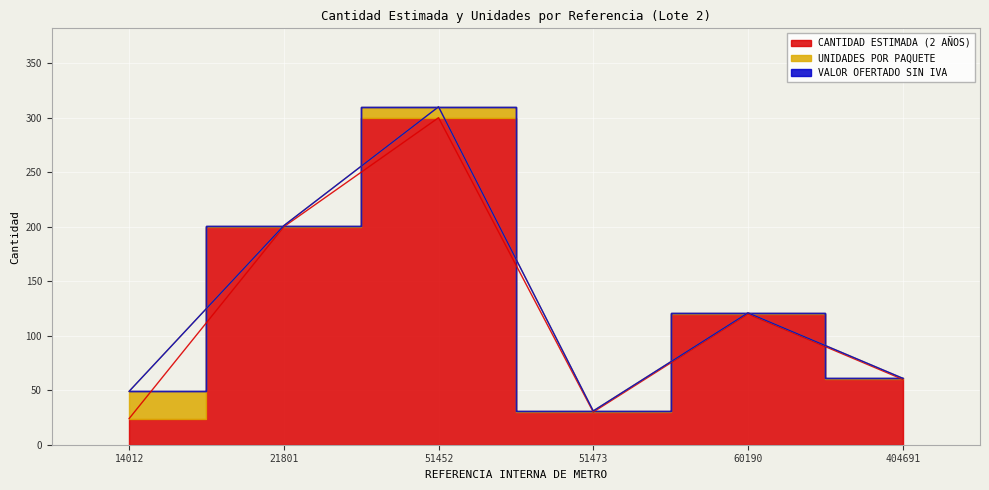

True or false: UNIDADES POR PAQUETE and VALOR OFERTADO SIN IVA cross at least once.

False